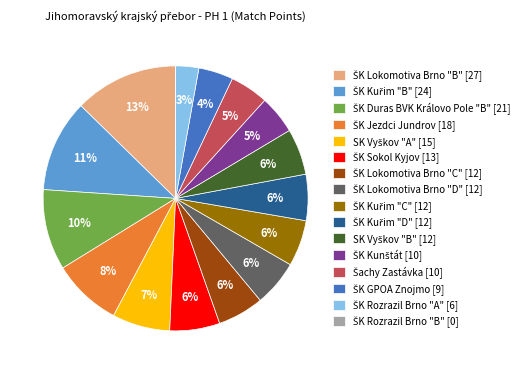

Is there any slice that represents more than half of the pie?

No